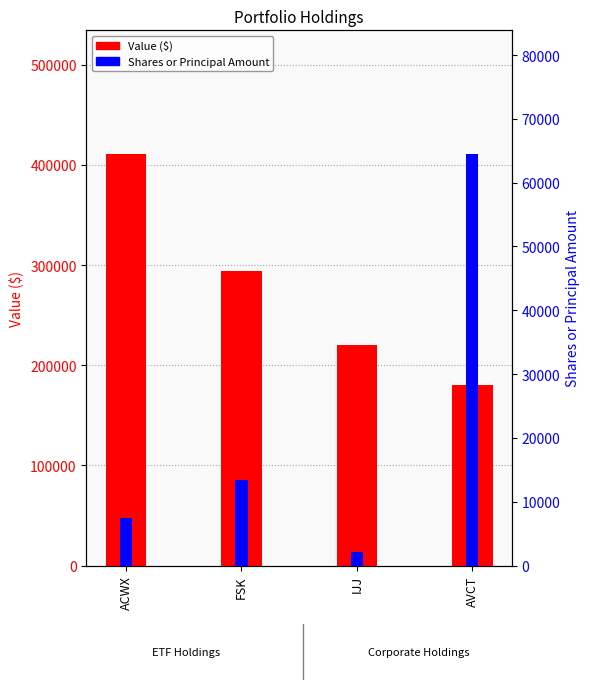

True or false: Value ($) has a value of 322382 at IJJ.

False